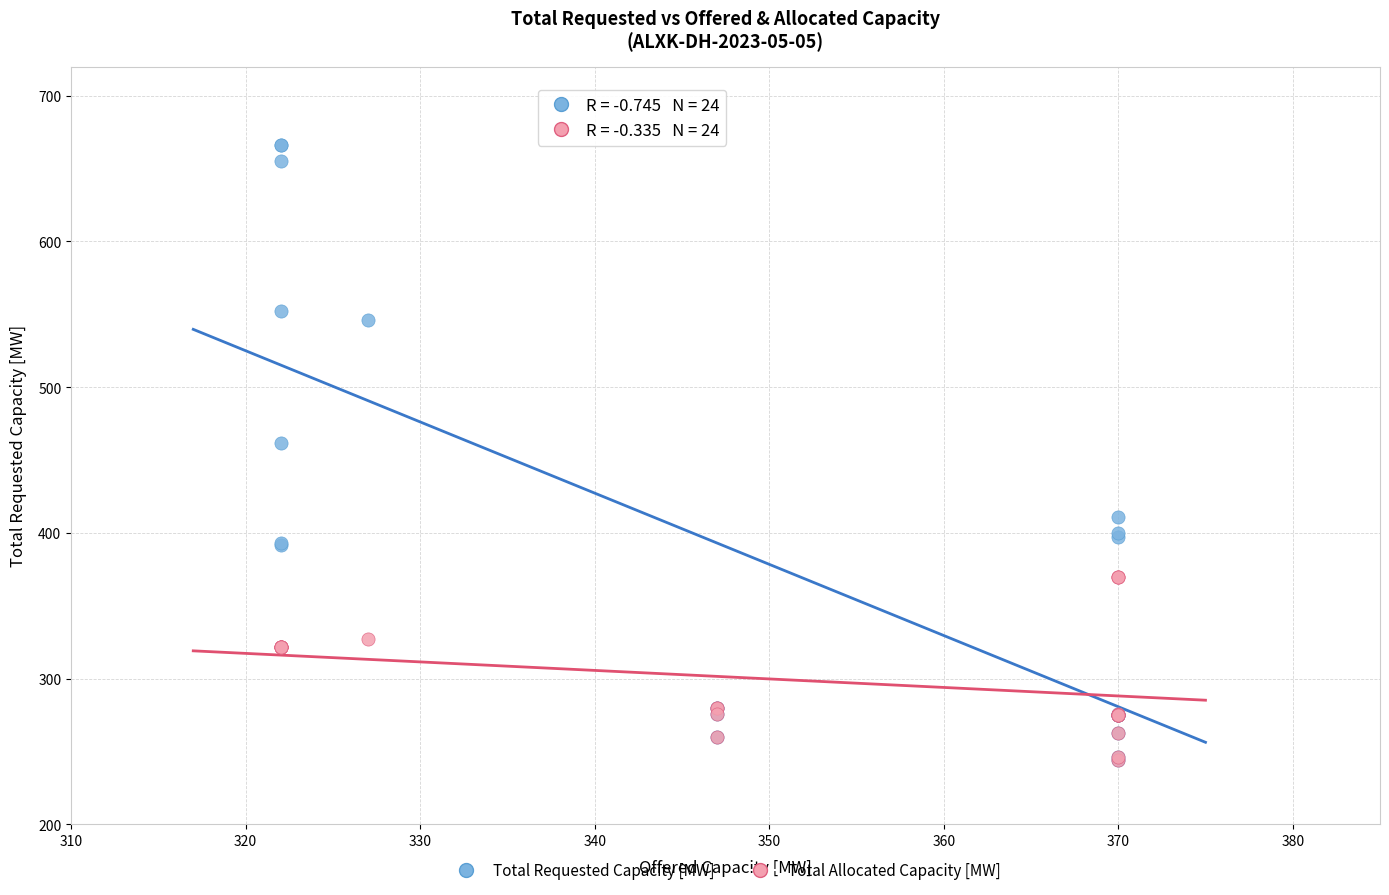

In the Total Requested Capacity [MW] series, what Y value is closest to 455?

462